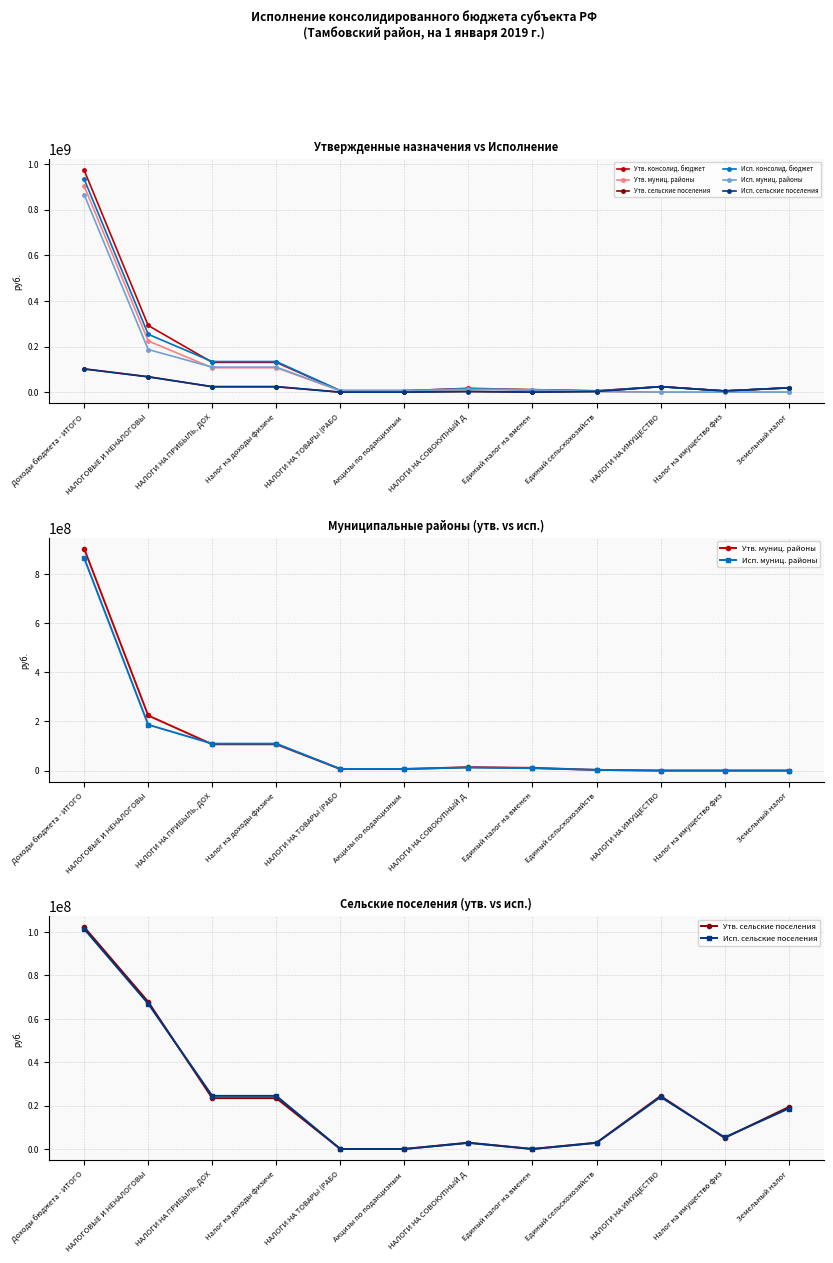

Does the chart display data point markers on the line(s)?

Yes